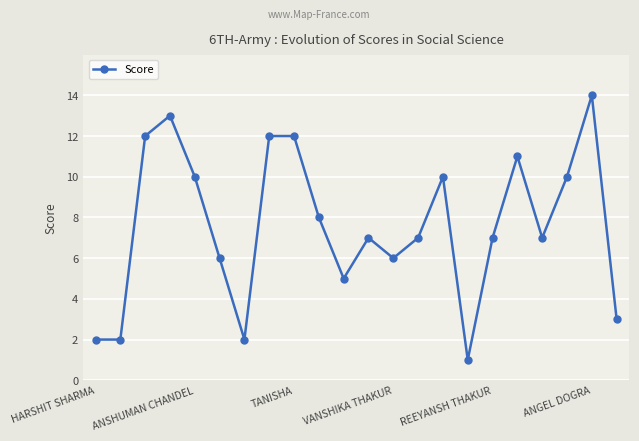

What is the greatest value displayed?

14